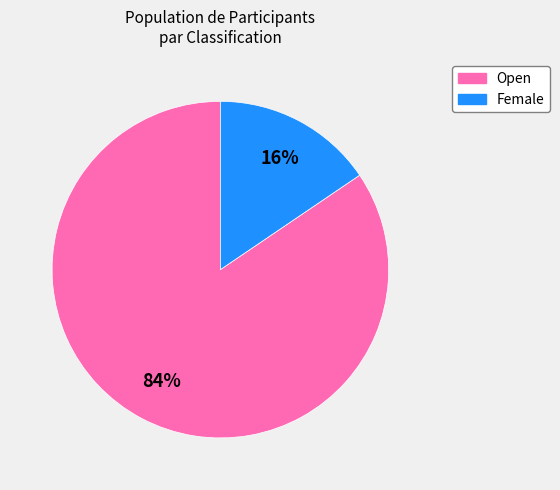

The Open slice represents 84% of the pie. True or false?

True